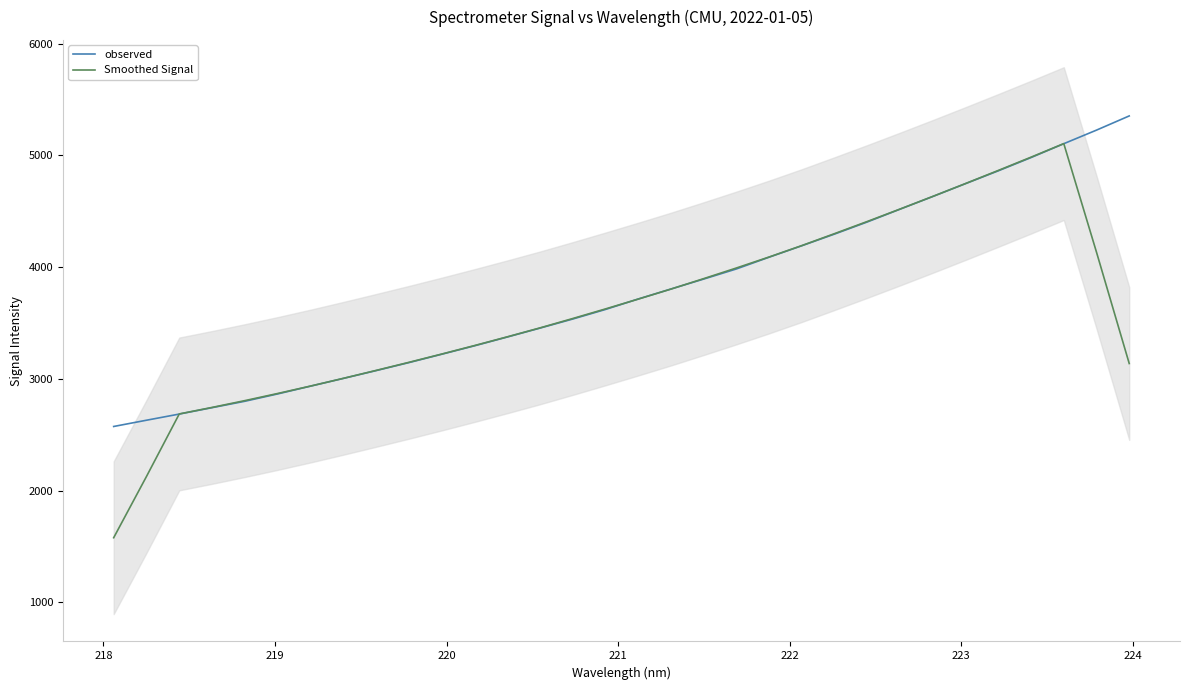

What is the greatest value displayed?

5353.9